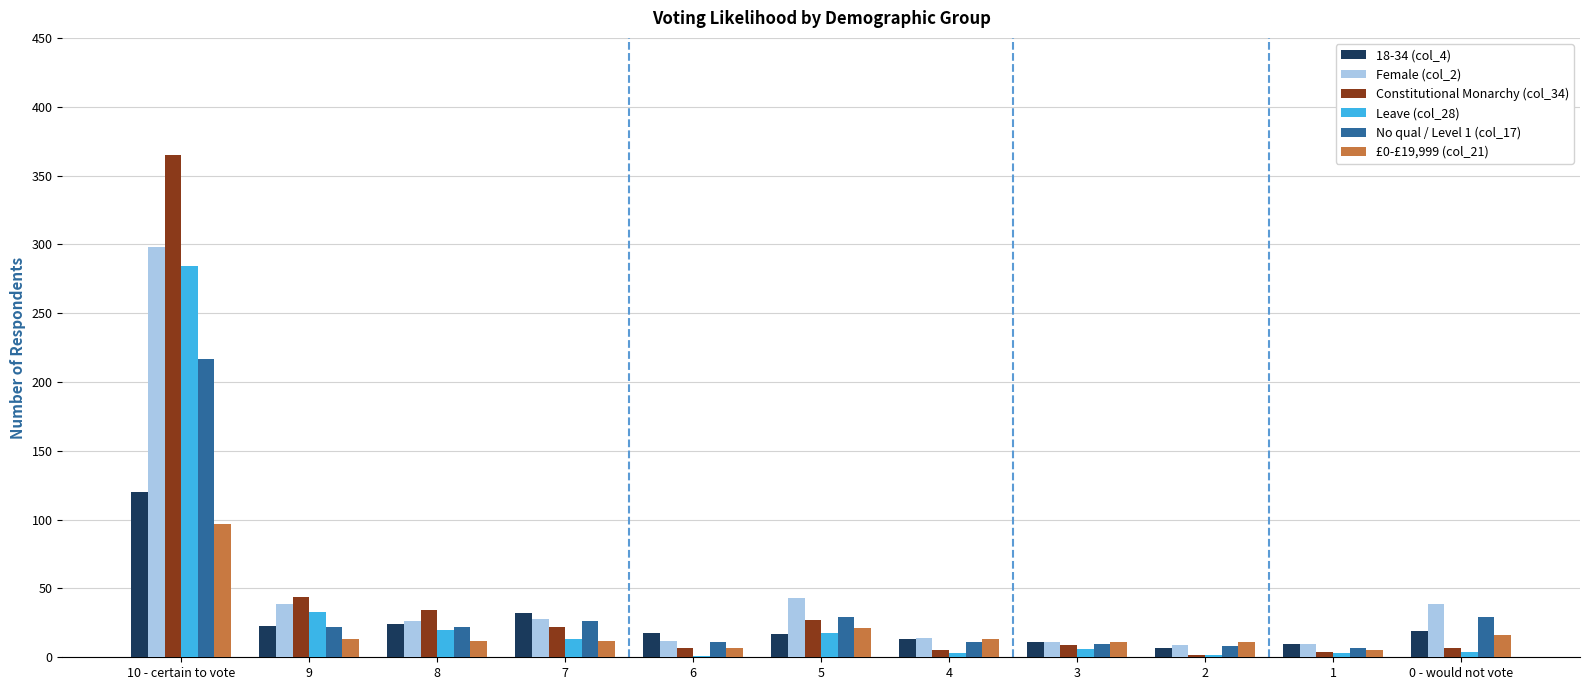

What is the sum of the £0-£19,999 (col_21) values at 6 and 7?

19